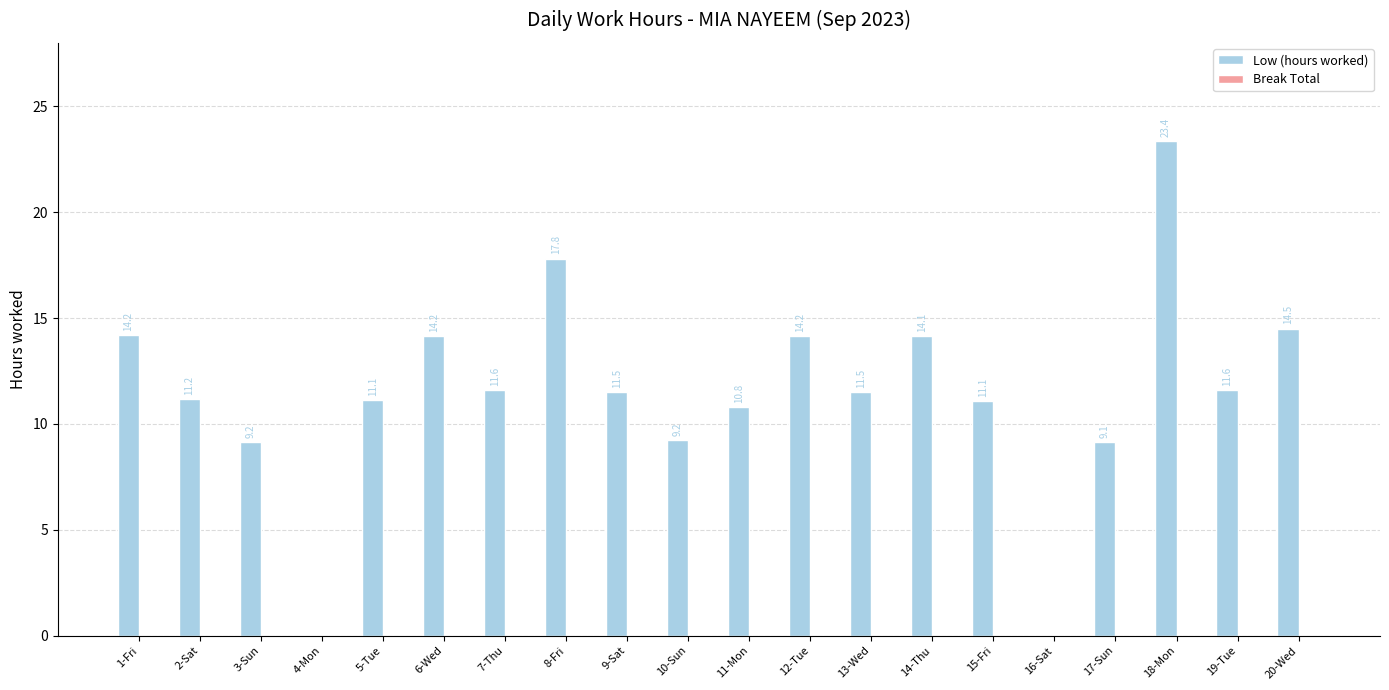

What is the sum of the values at 10-Sun and 6-Wed?

23.4